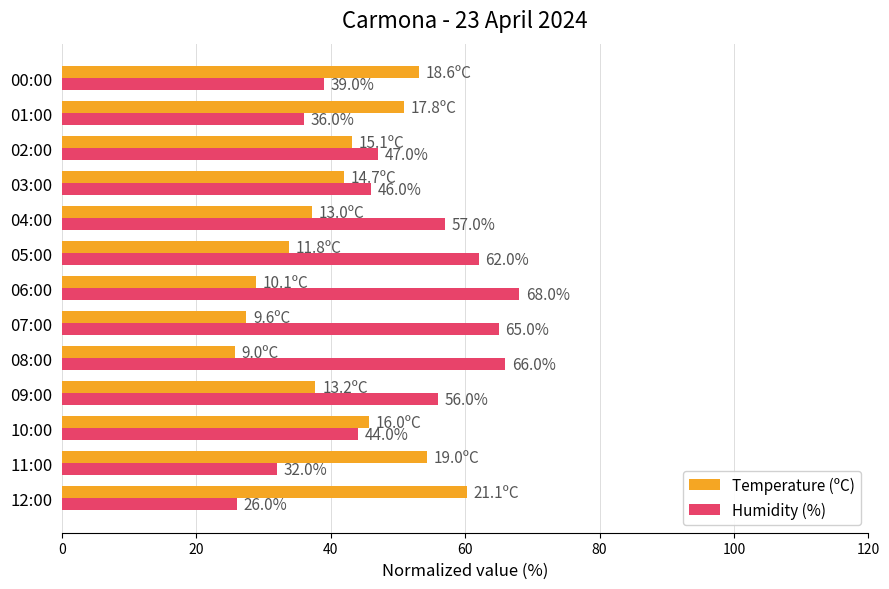

Which series has the widest spread of values?

Humidity (%)